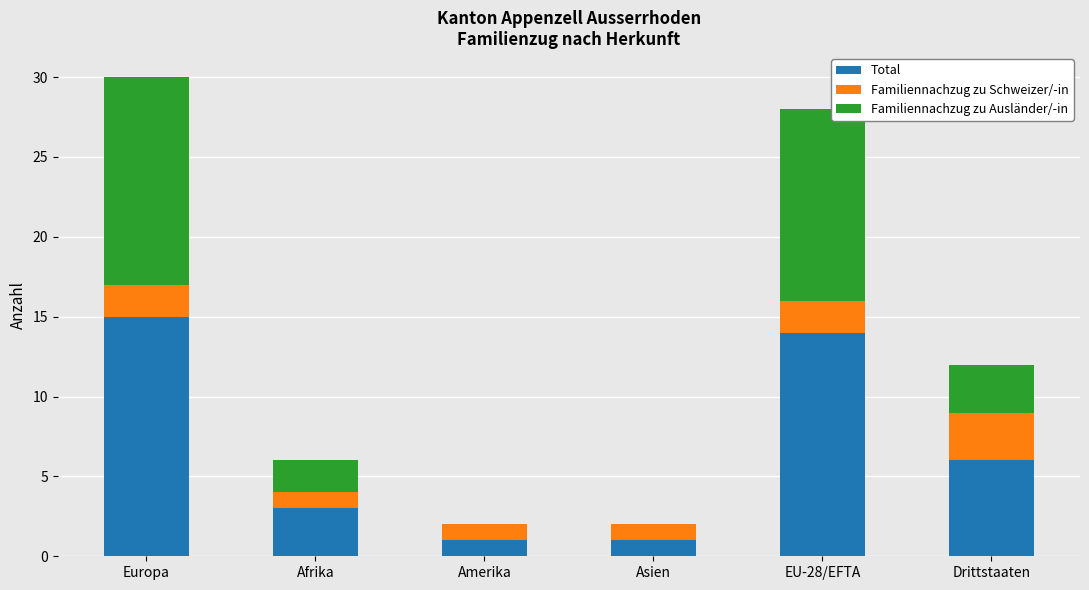

Count the number of categories in the chart.

6